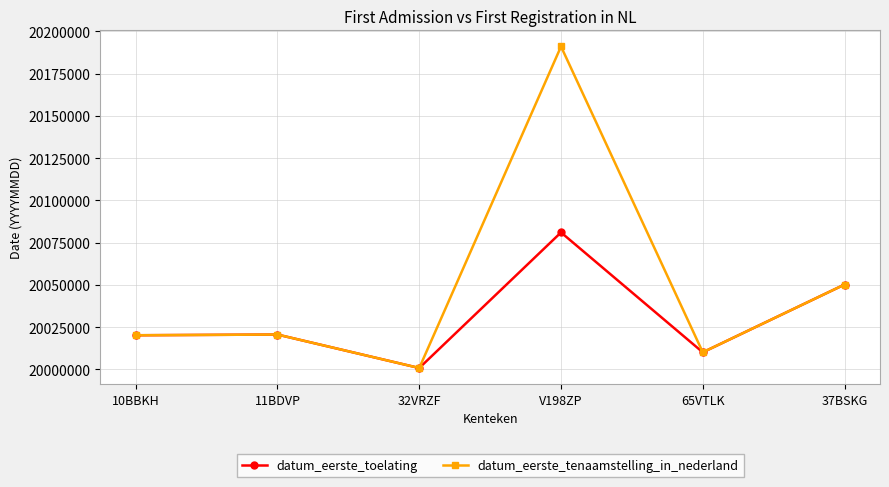

At which label does datum_eerste_toelating reach its minimum?

32VRZF